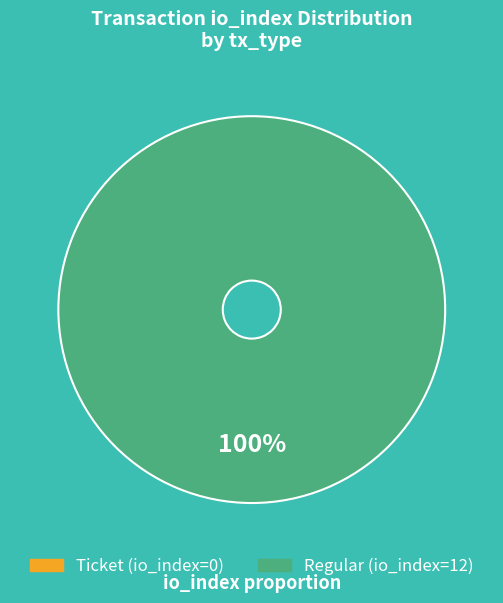

Does Regular represent more than half of the total?

Yes